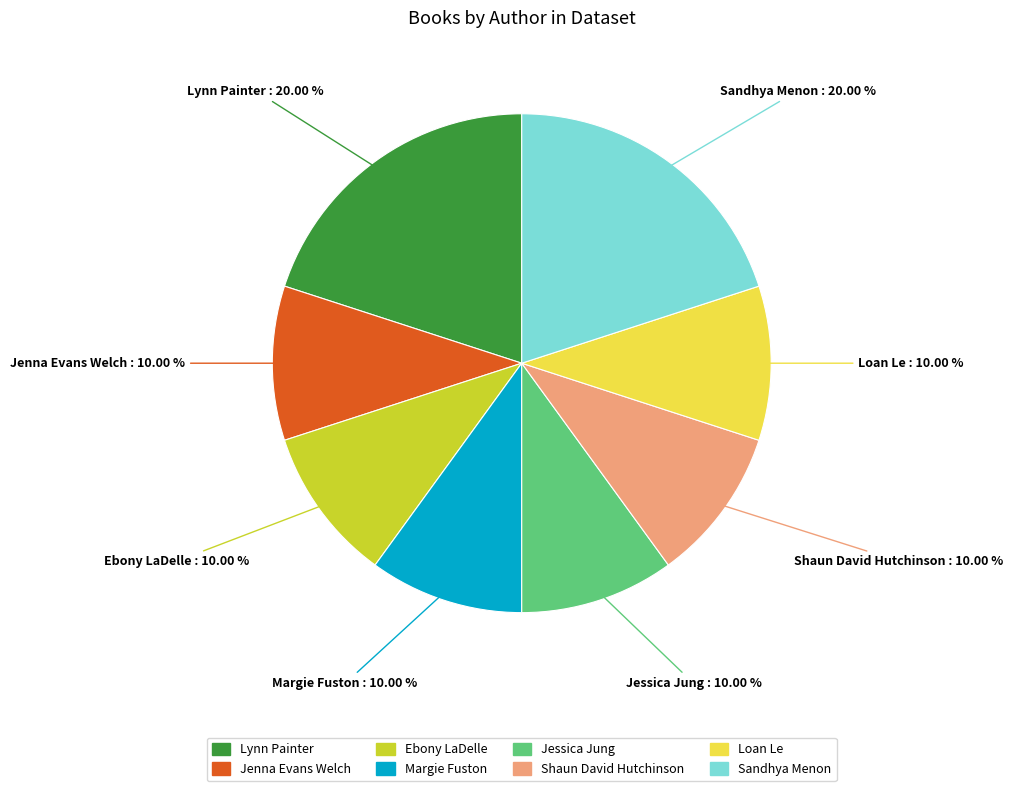

Is there any slice that represents more than half of the pie?

No